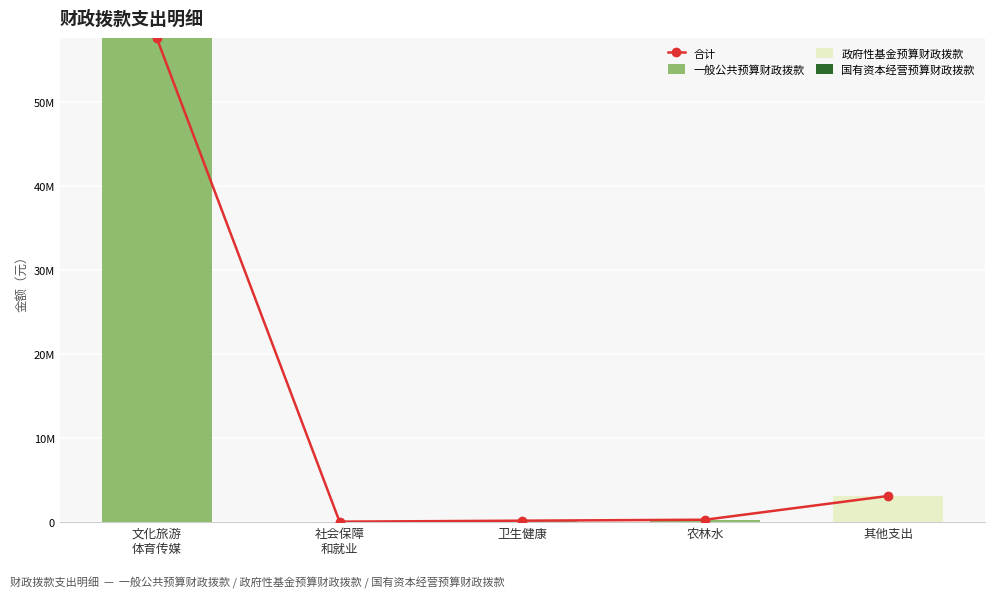

Count the number of categories in the chart.

5